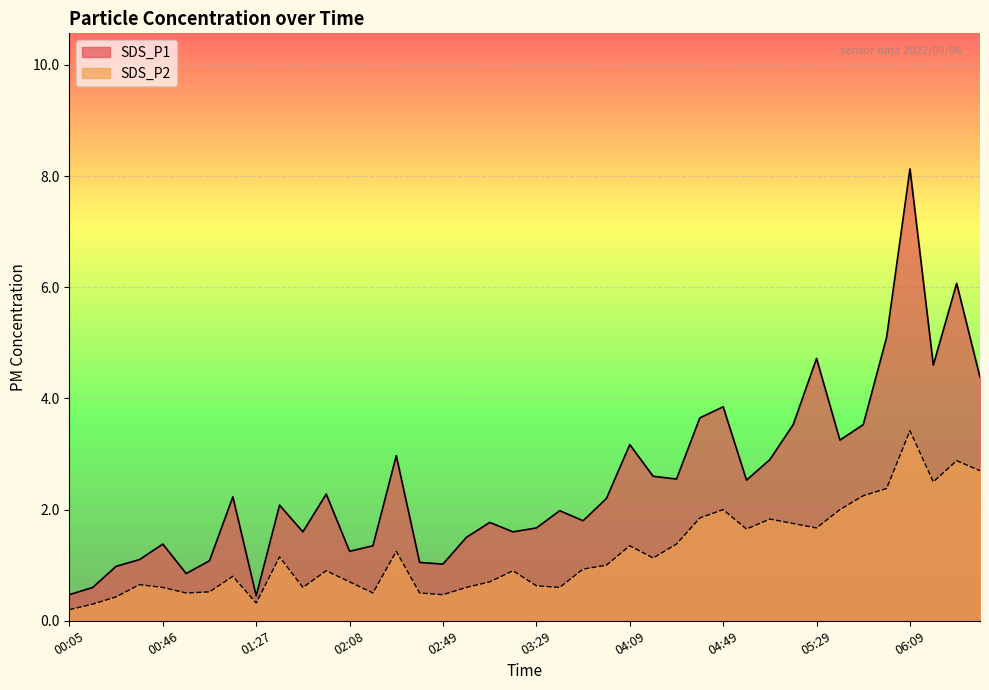

True or false: SDS_P1 has a value of 2.2 at 01:16.

True